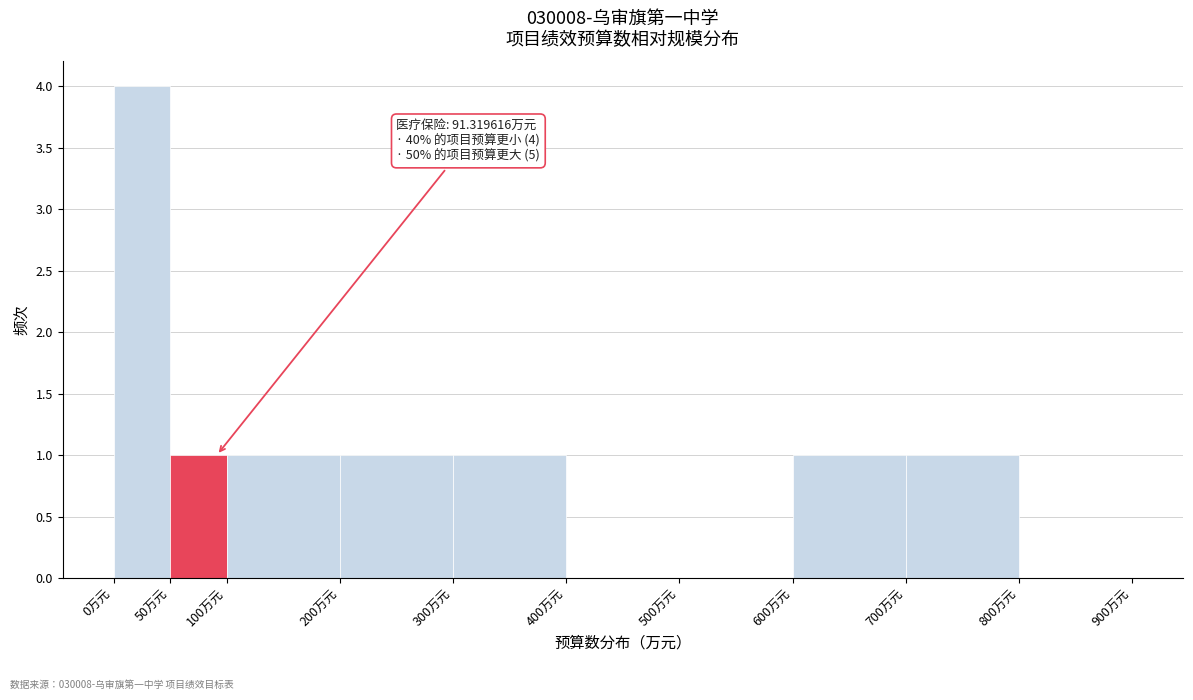

Over which range of the x-axis is the bar tallest?

0 to 50